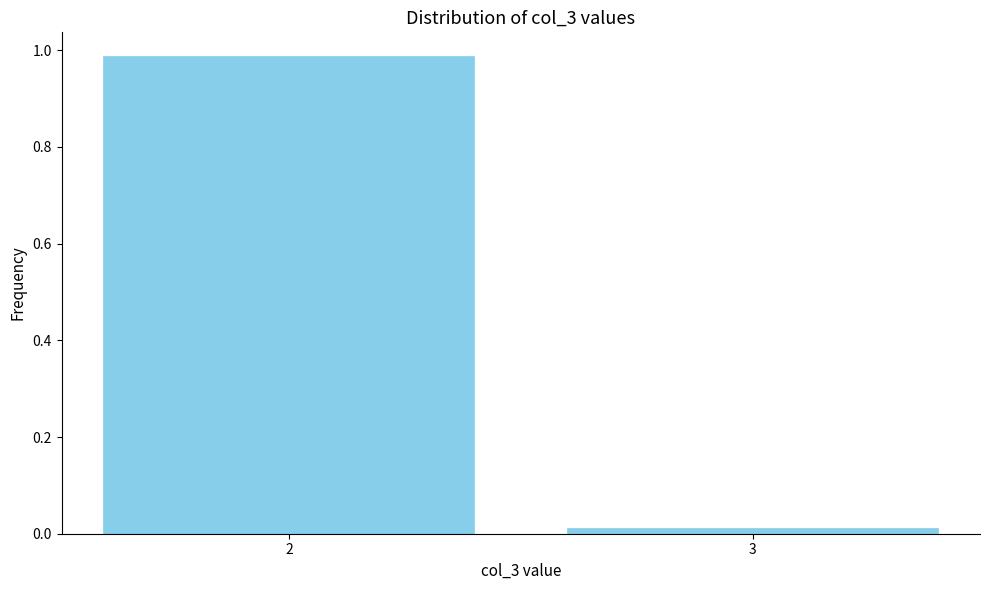

List the labels in order of value, largest first.

2, 3